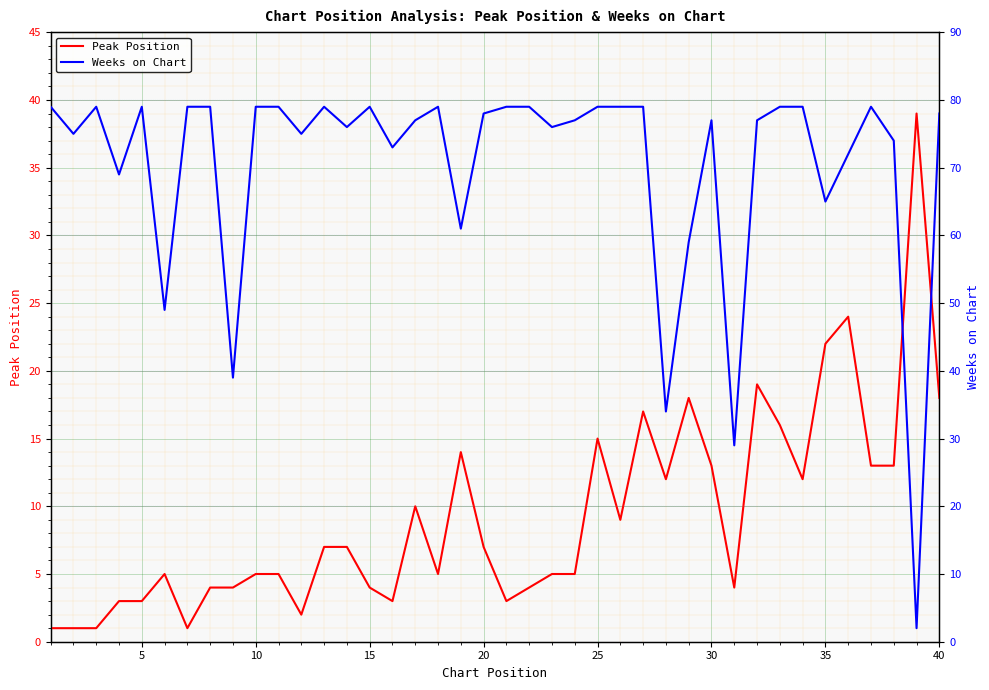

Is it true that Peak Position equals 27 at 25?

False